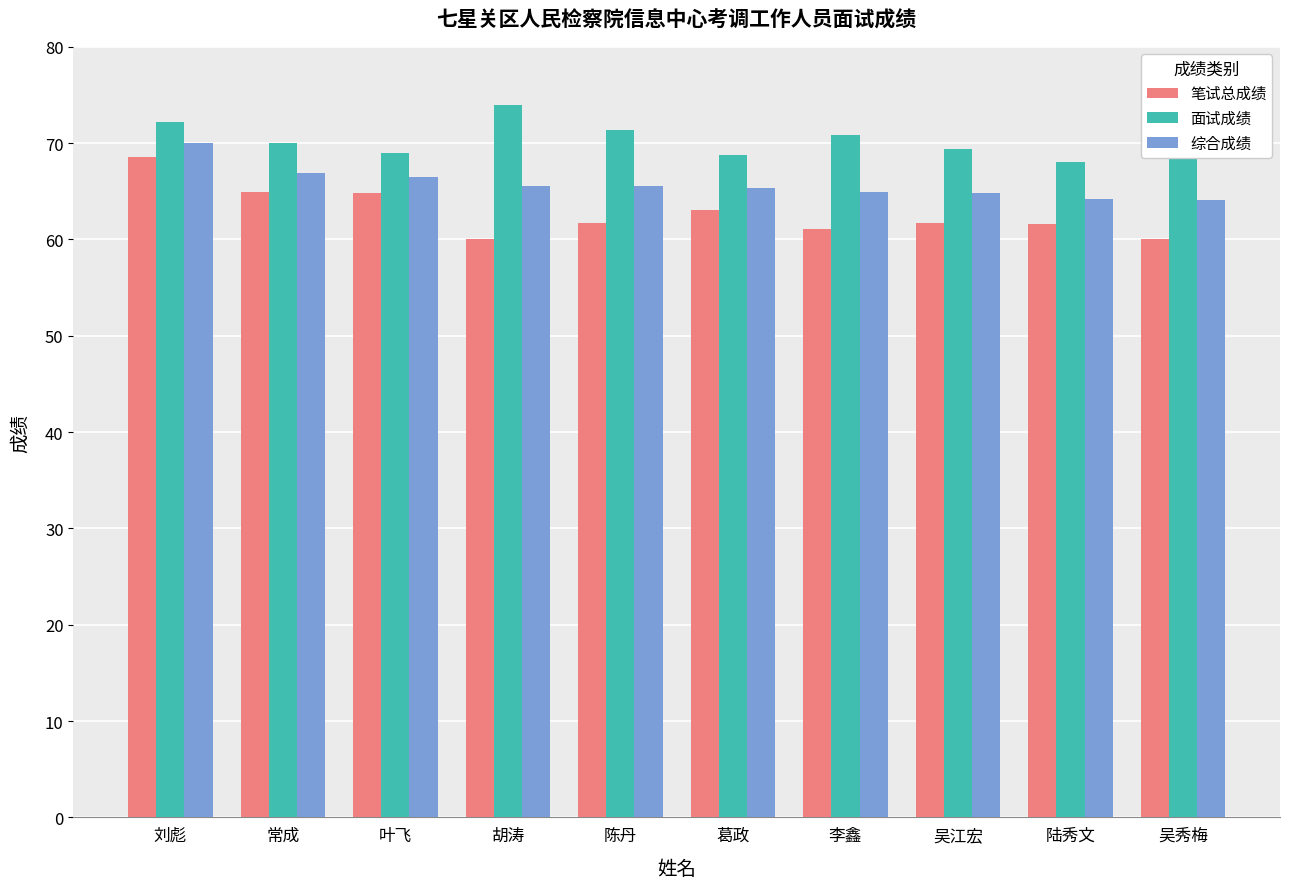

What is the sum of all 综合成绩 values?

658.0